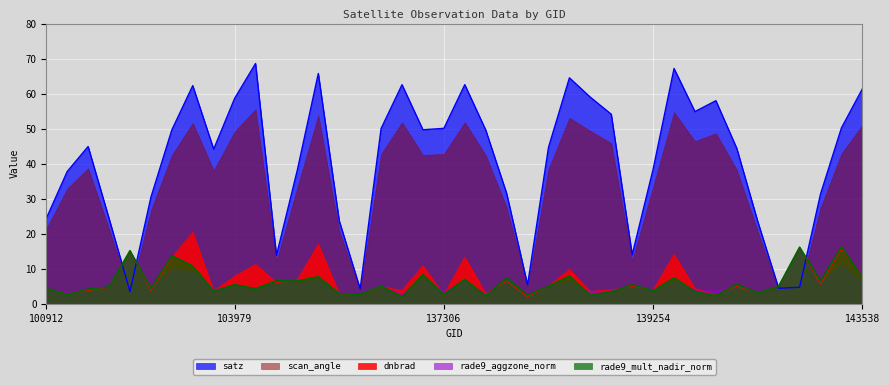

Reading left to right, what are all the values shown in this chart?

dnbrad: 4.3	2.8	3.8	4.7	15.2	3.8	13.2	20.4	3.6	7.8	11.2	6.1	6.9	16.9	2.8	2.7	4.9	3.8	10.8	2.5	13.3	2.9	6.5	2.0	5.0	9.7	3.5	3.9	5.0	3.9	14.1	4.3	2.5	5.0	3.0	5.0	16.1	5.6	15.7	7.9
satz: 24.4	37.8	44.9	24.4	3.5	30.4	49.6	62.3	44.1	58.6	68.6	13.8	38.2	65.8	23.7	4.3	50.0	62.5	49.7	50.1	62.6	49.6	31.5	5.4	44.7	64.5	59.0	54.1	14.0	38.4	67.2	54.9	58.0	44.4	23.5	4.4	4.7	31.3	50.2	61.4
rade9_mult_nadir_norm: 4.4	2.7	4.2	4.8	15.2	4.4	13.7	10.7	3.6	5.5	4.3	6.6	6.5	7.7	2.9	2.7	5.1	2.0	8.3	2.6	7.0	2.2	7.4	2.6	5.0	7.9	2.5	3.4	5.5	3.7	7.4	3.5	2.4	5.6	3.0	5.0	16.1	6.6	16.3	7.4